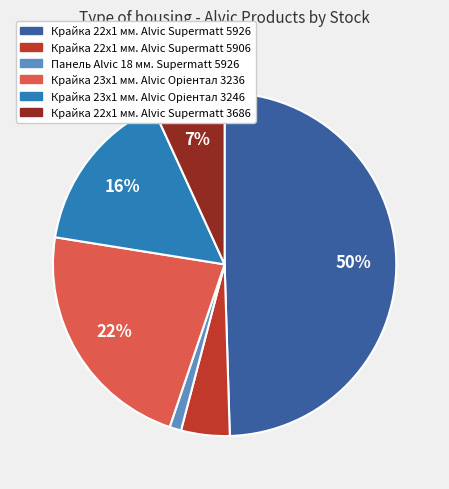

How many slices are in this pie chart?

6